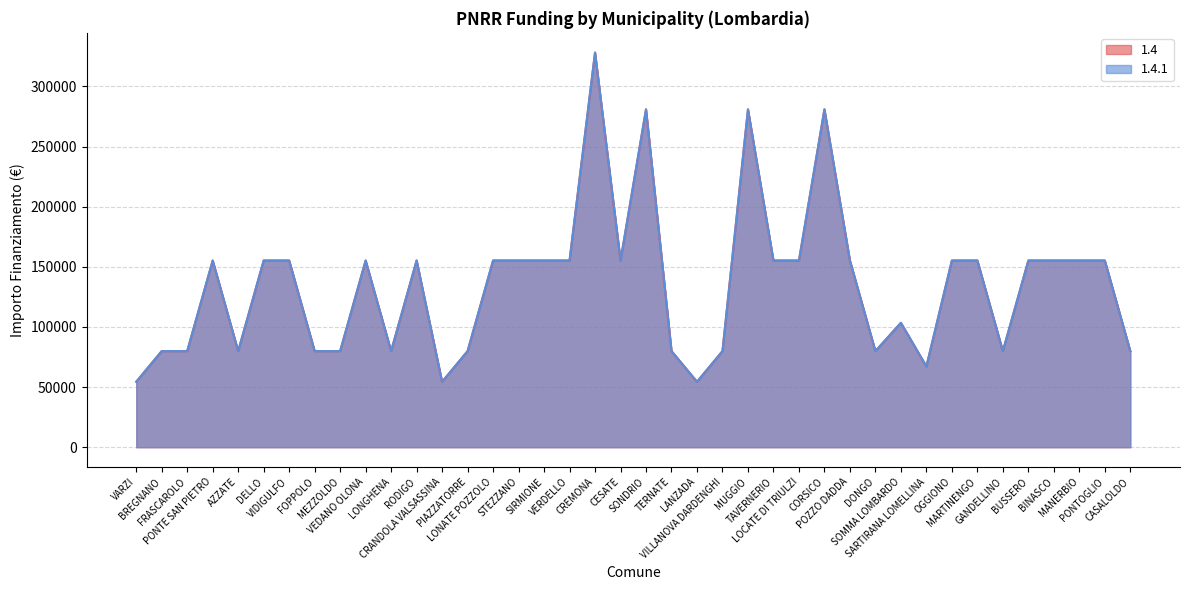

In 1.4.1, how many points are higher than both neighbors (excluding endpoints)?

8